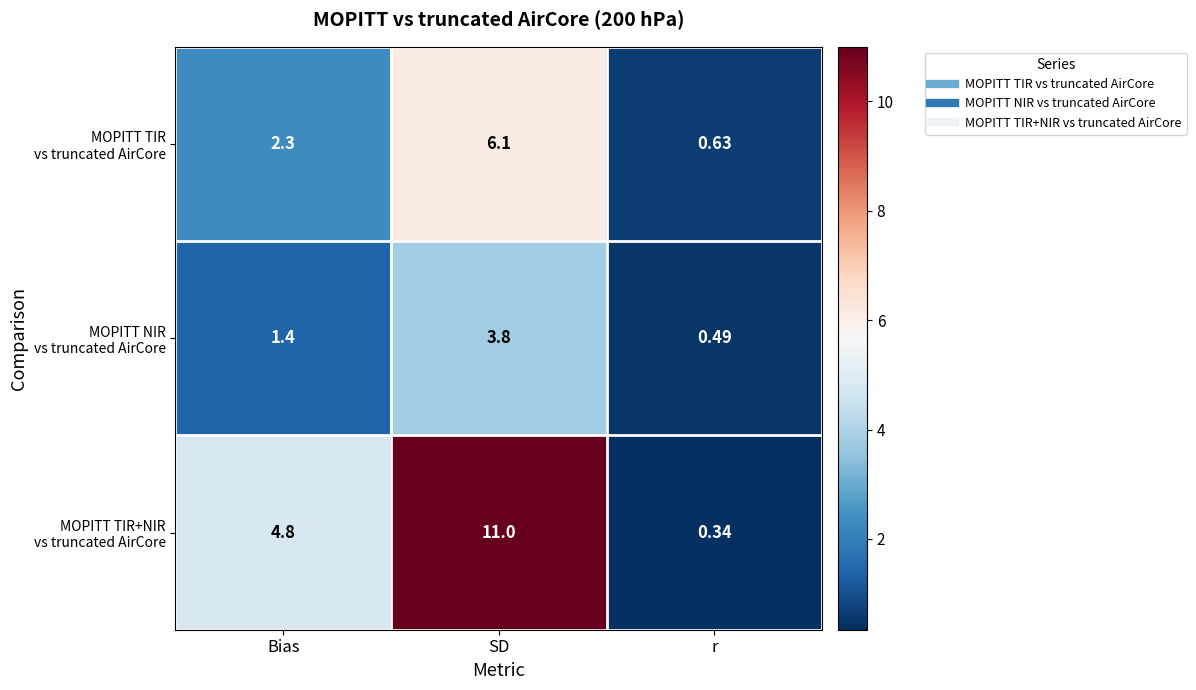

At which category is the sum across all series the highest?

SD